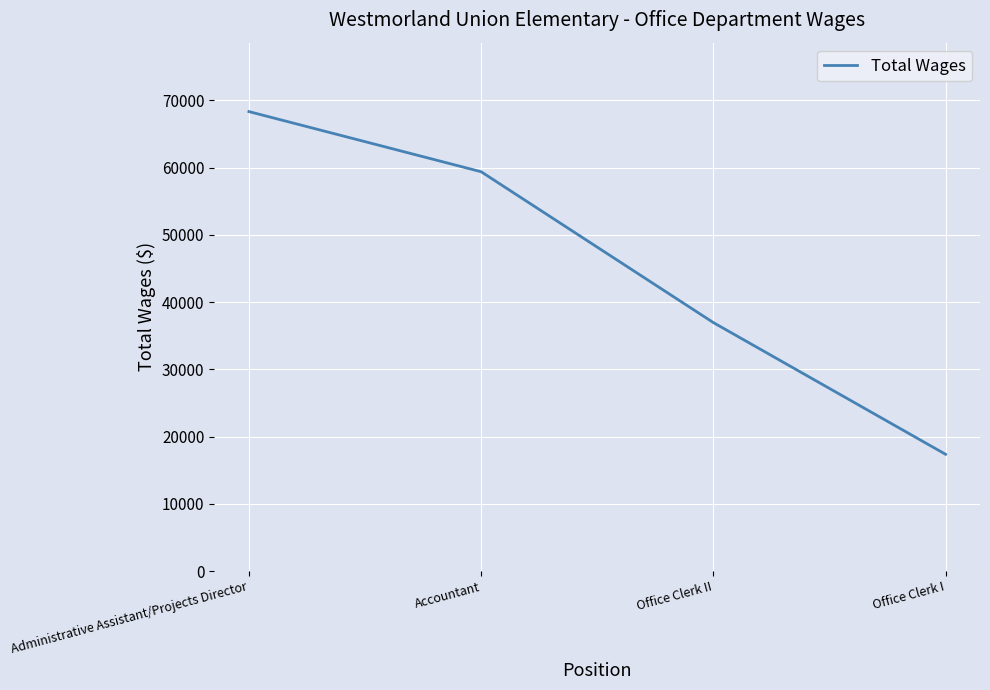

What is the difference between the maximum and minimum values?

50965